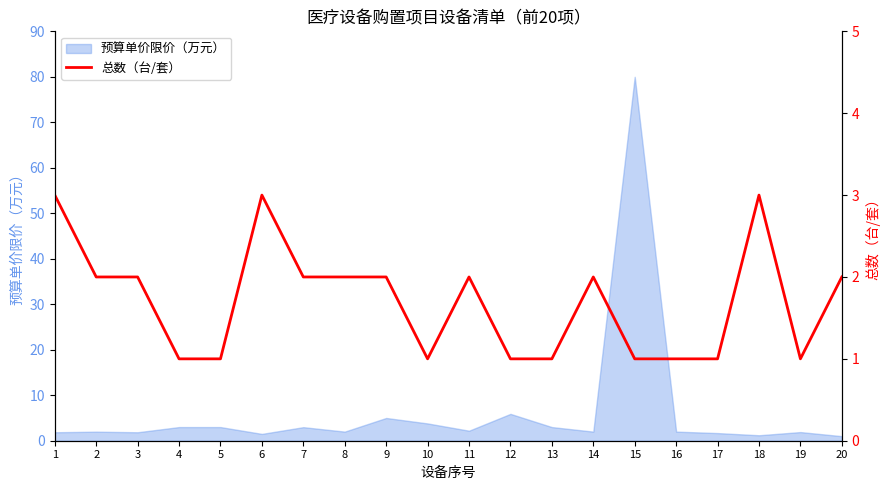

At which label is the value closest to 2?

2